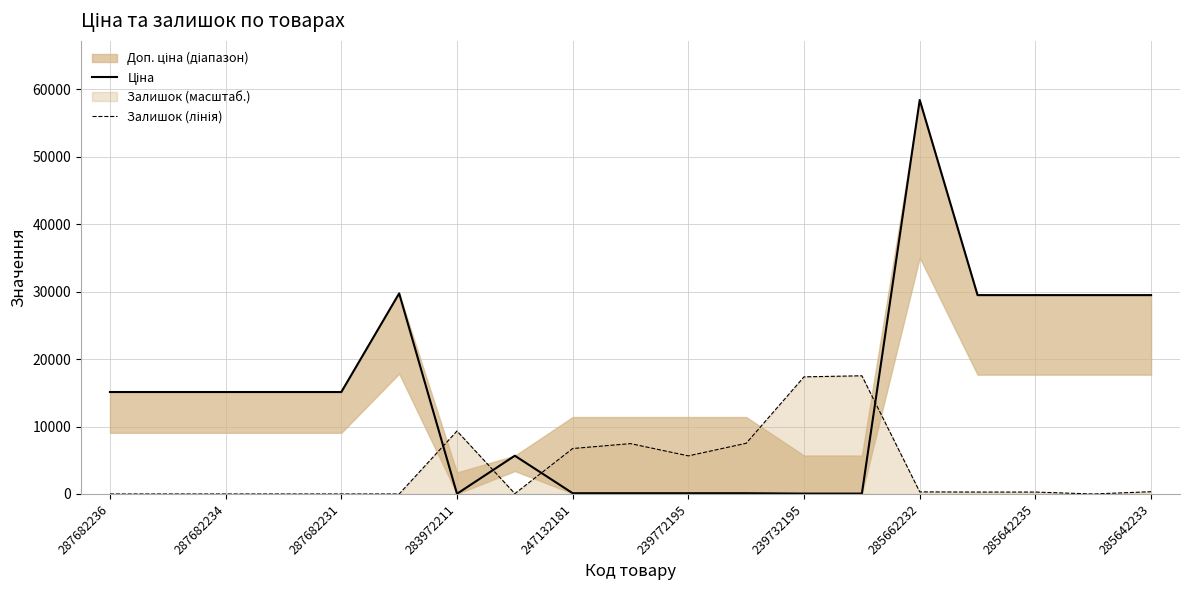

Reading left to right, list all the values displayed in this chart.

Ціна: 15120.0	15120.0	15120.0	15120.0	15120.0	29747.2	32.0	5673.8	114.1	114.1	114.1	114.1	57.0	57.0	58426.5	29491.5	29491.5	29491.5	29491.5
Залишок (лінія): 0.0	0.0	0.0	0.0	0.0	0.0	9334.4	51.9	6741.5	7467.5	5652.5	7519.4	17372.4	17528.0	311.1	285.2	285.2	0.0	337.1